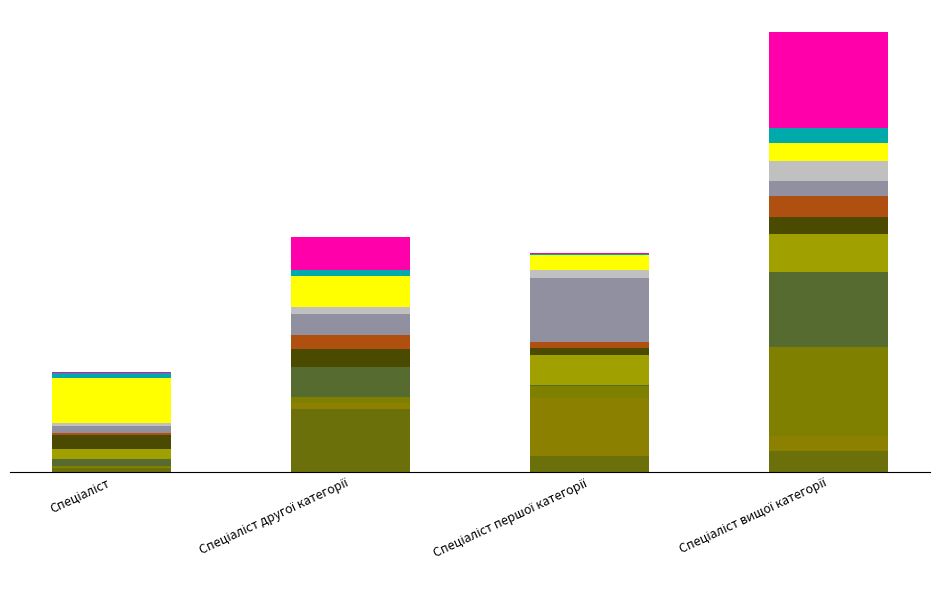

Which label corresponds to the largest value in the chart?

Спеціаліст вищої категорії